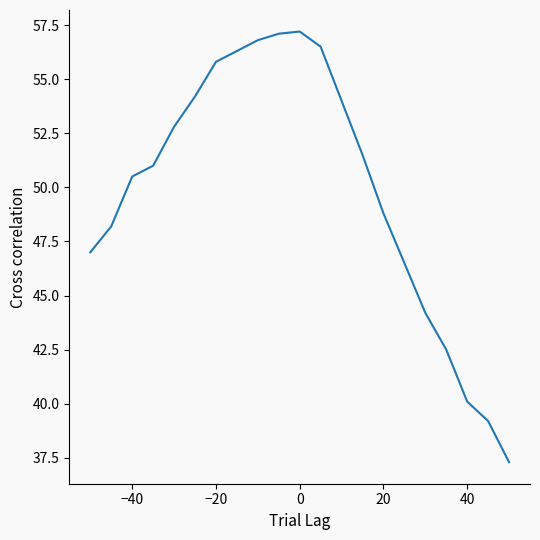

What is the difference between the maximum and minimum values?

19.9